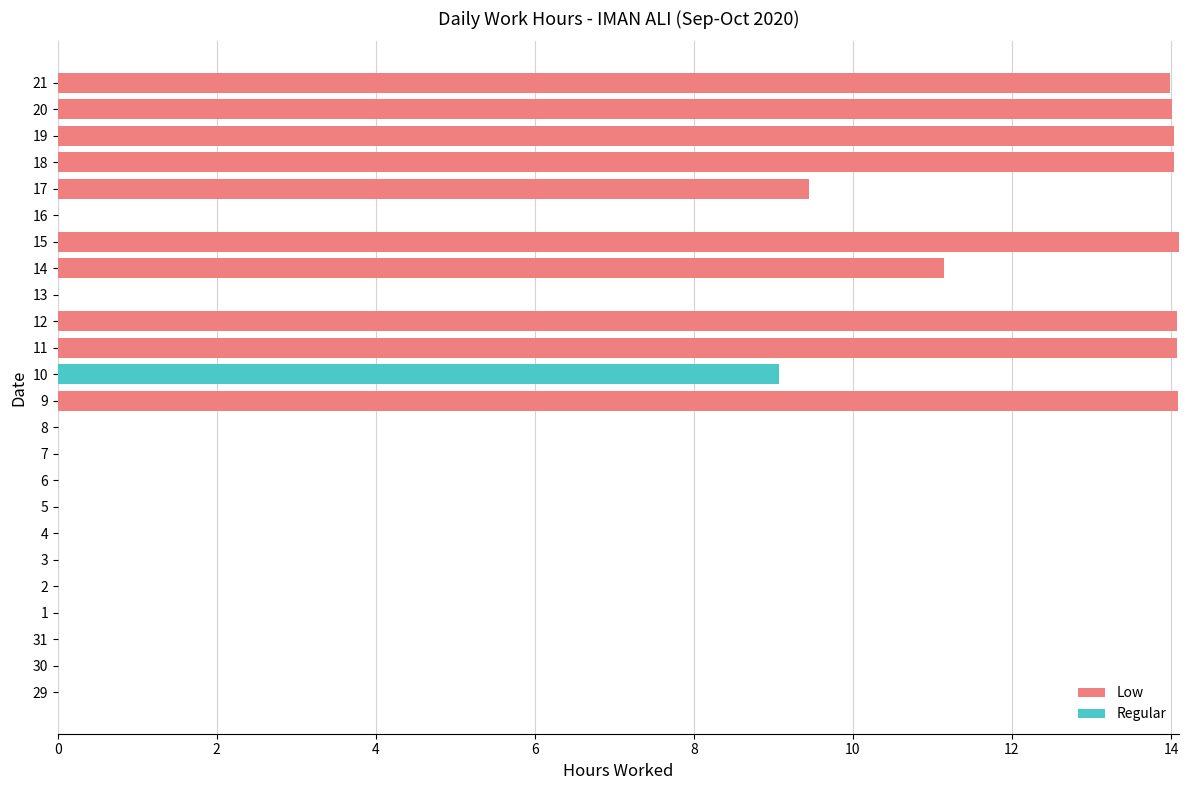

The Low series shows -7.6 at 3. True or false?

False